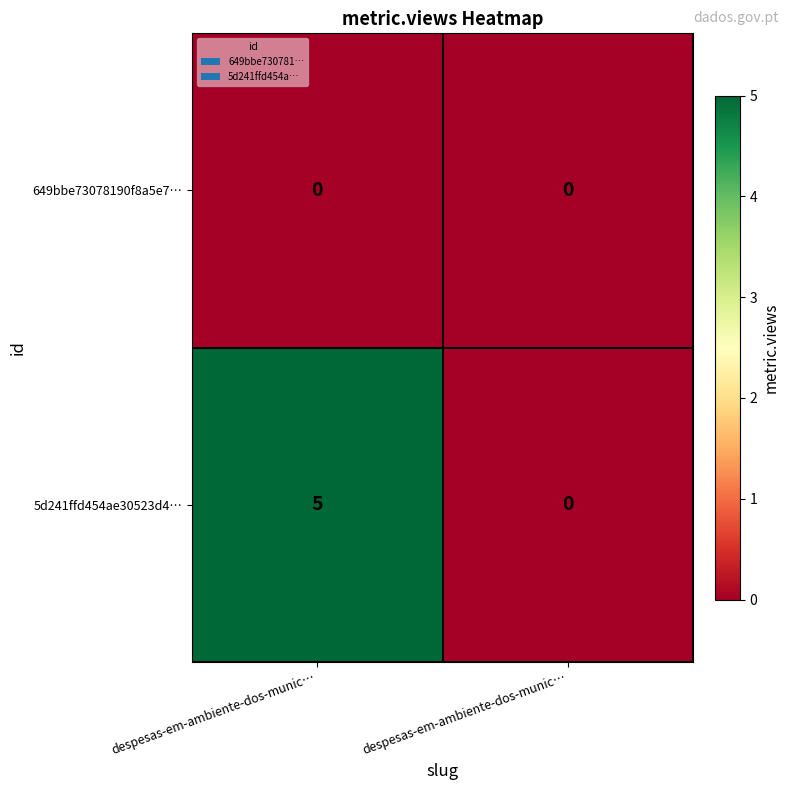

Count the number of data series in this chart.

2